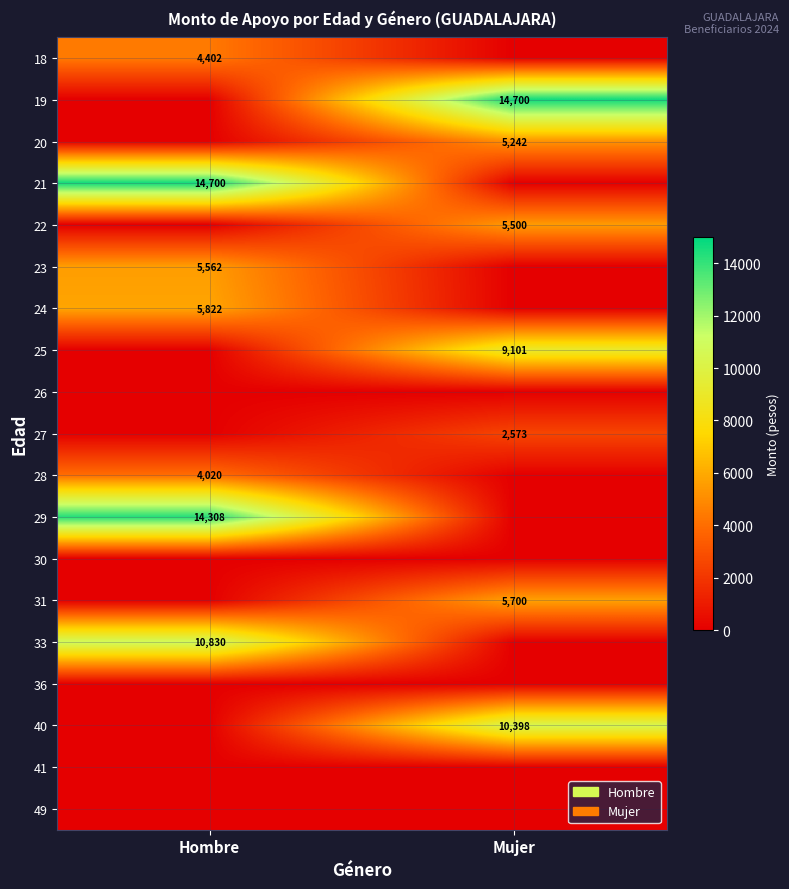

The value of 25 at Mujer is 9101. True or false?

True